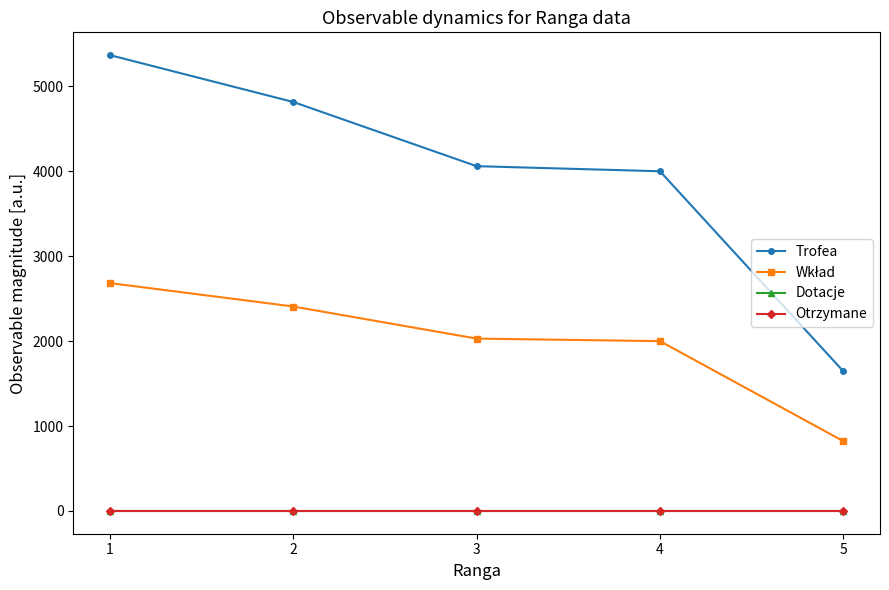

Read the Wkład value at 2.

2408